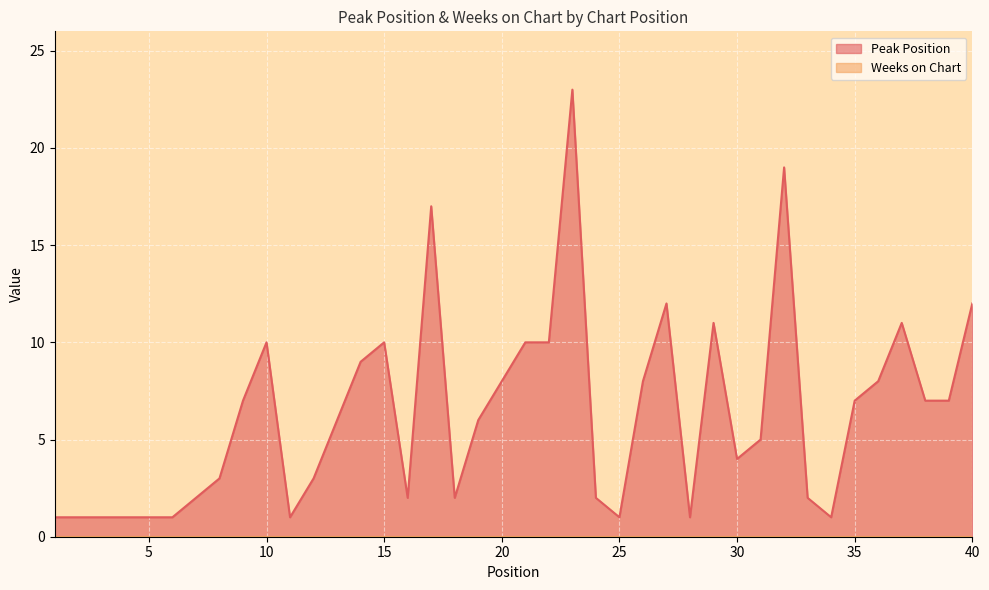

Is it true that the value at 15 is 10?

True